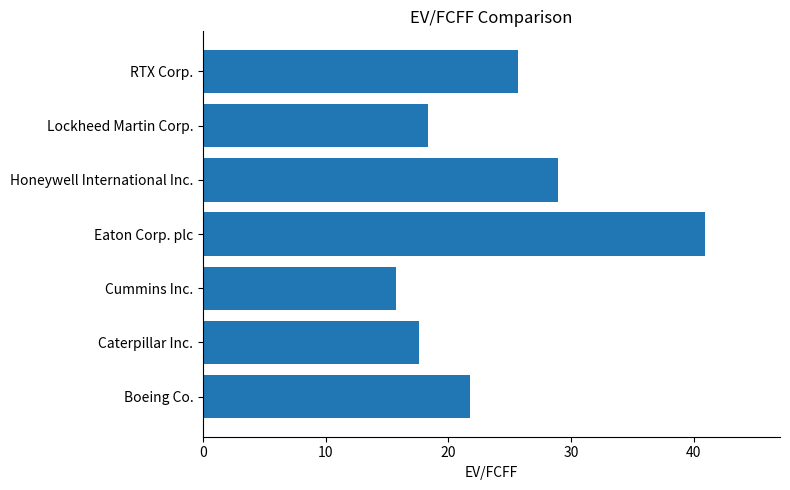

Which label corresponds to the largest value in the chart?

Eaton Corp. plc